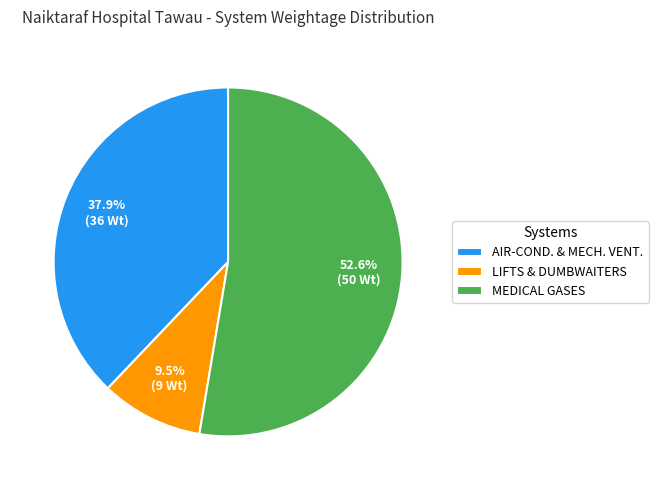

Which has a higher value, MEDICAL GASES or LIFTS & DUMBWAITERS?

MEDICAL GASES